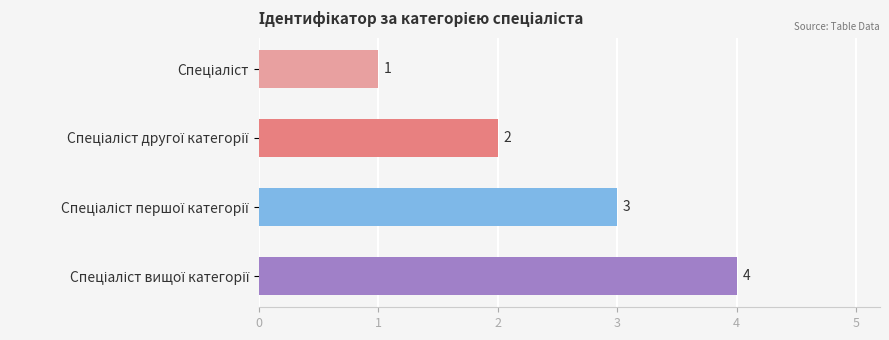

Count the values in the range 2 to 4.

3